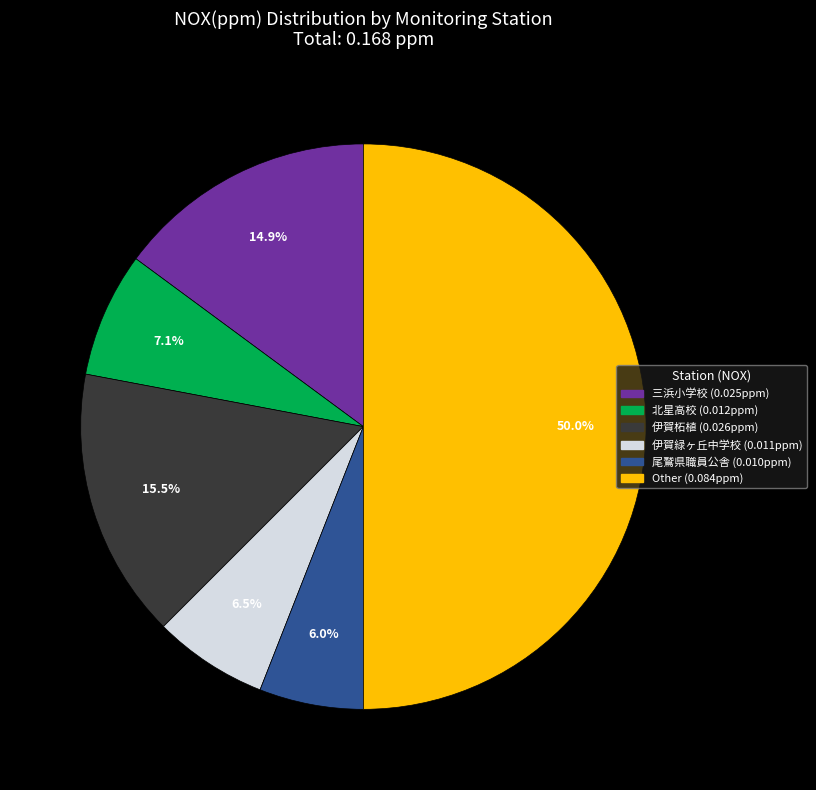

Is there any slice that represents more than half of the pie?

No